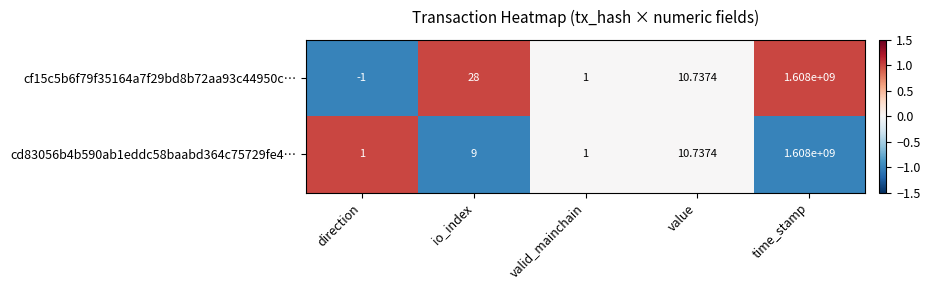

Where is cf15c5b6f79f35164a7f29bd8b72aa93c44950c… nearest to the value 803999999?

io_index